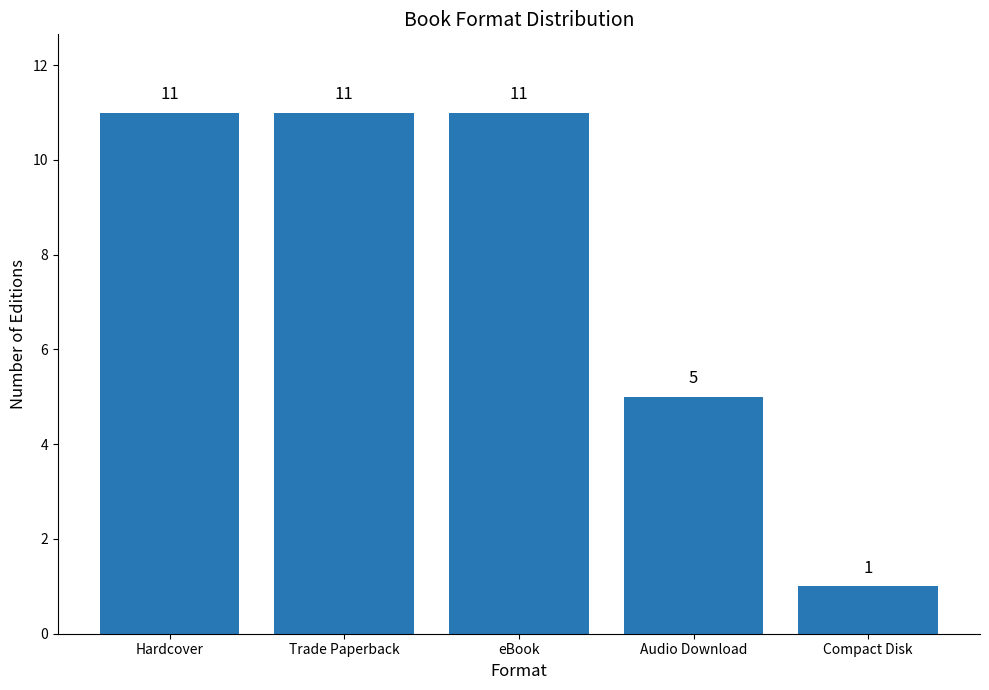

What is the difference between the maximum and second lowest values?

6